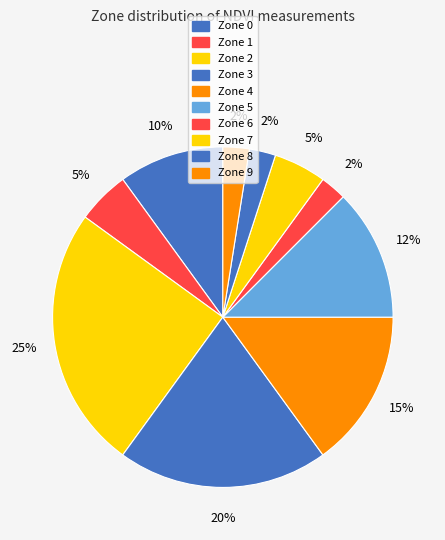

To the nearest percent, what percentage of the pie is Zone 3?

20%